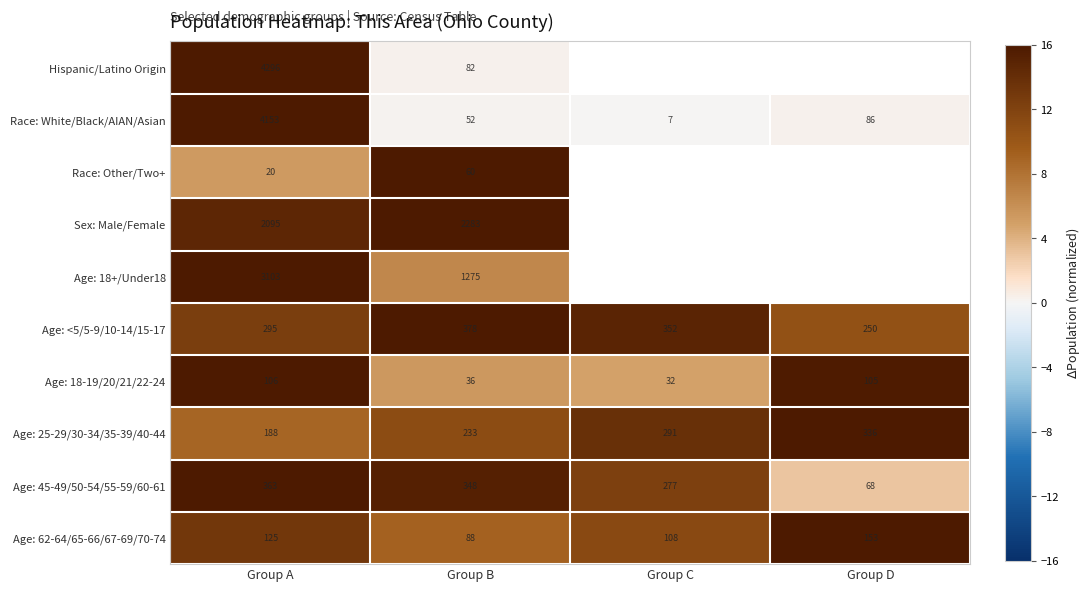

What is the spread (max minus min) of values at Group B?

2247